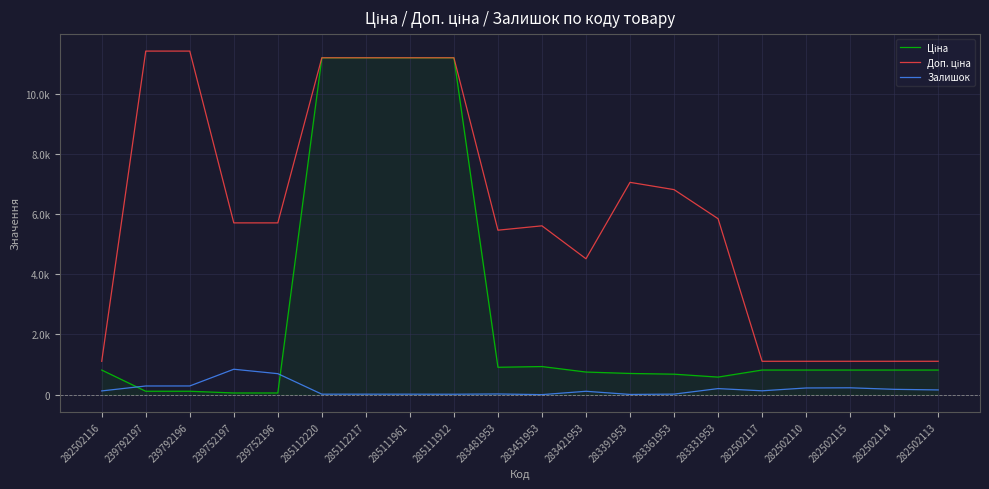

Does the chart have visible grid lines?

Yes